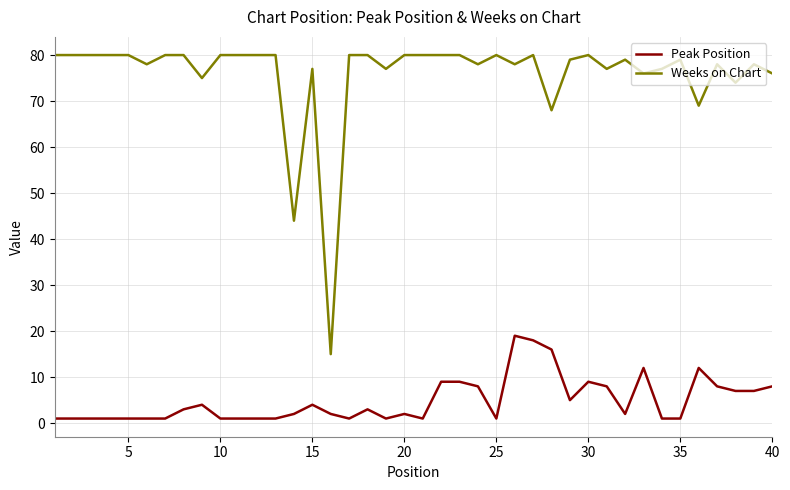

Rank the series by their maximum value, from highest to lowest.

Weeks on Chart, Peak Position